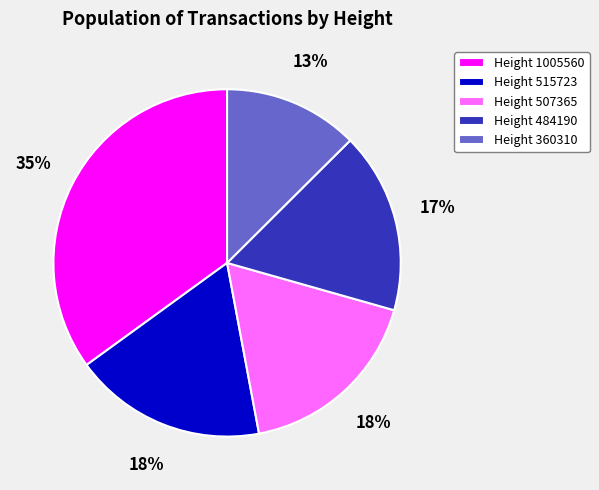

To the nearest percent, what percentage of the pie is Height 360310?

13%